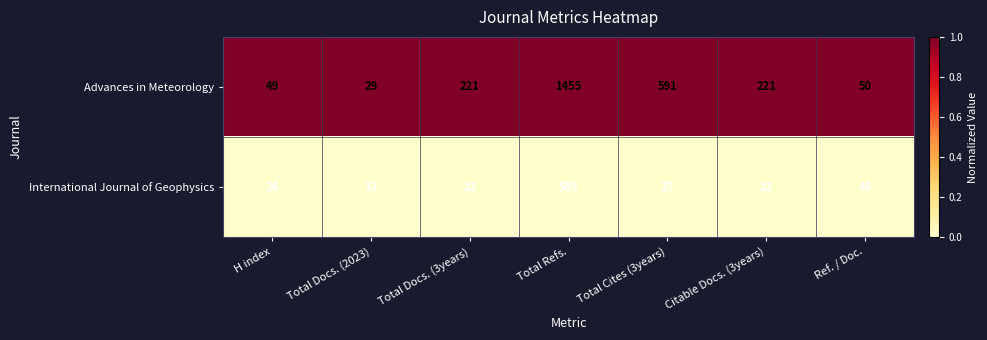

How many categories are shown in the chart?

7